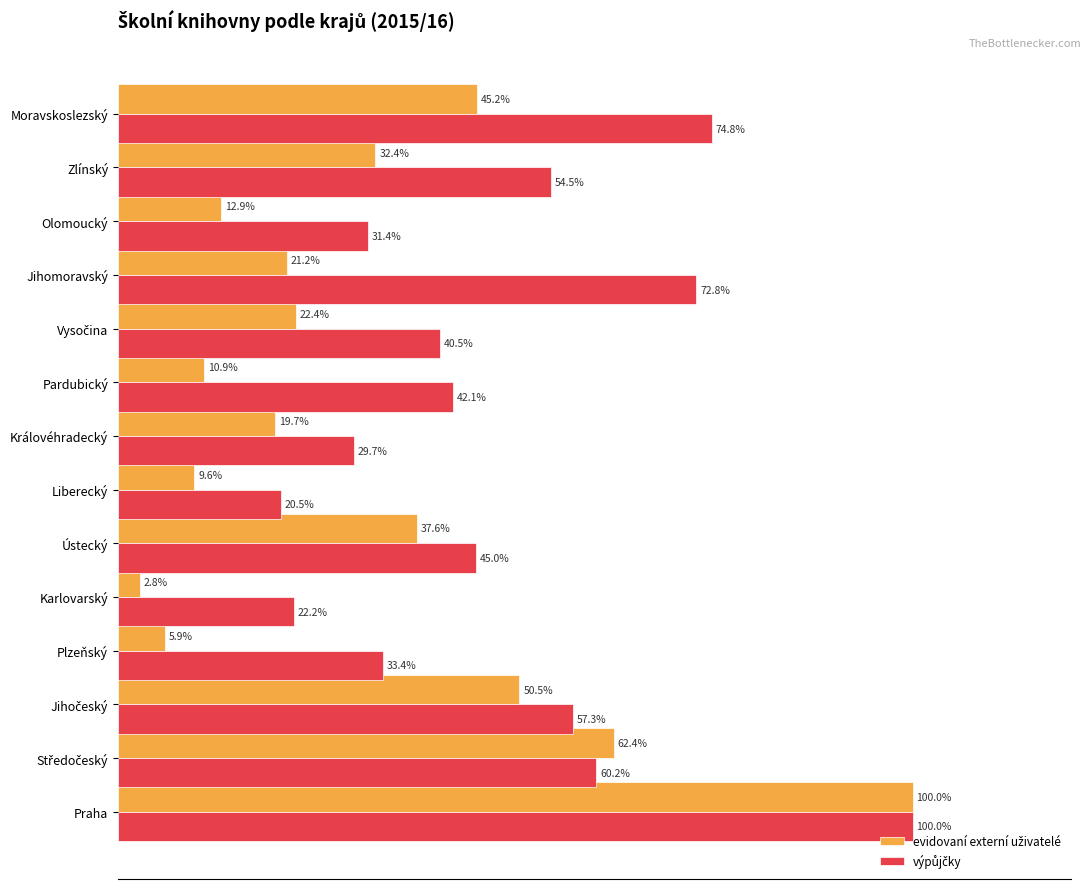

At which category is the sum across all series the highest?

Praha